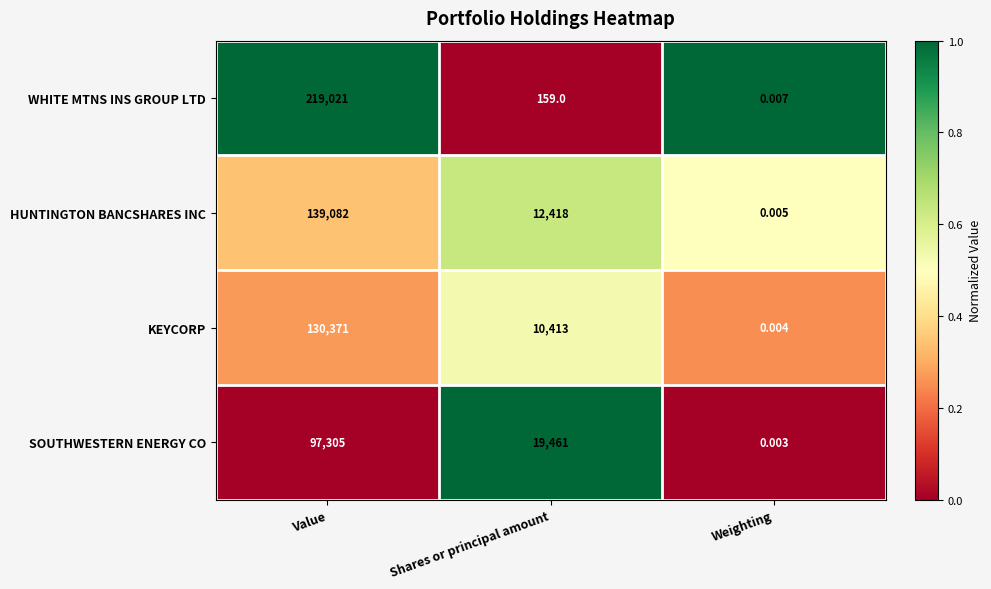

Which series changed the most between Value and Weighting?

WHITE MTNS INS GROUP LTD